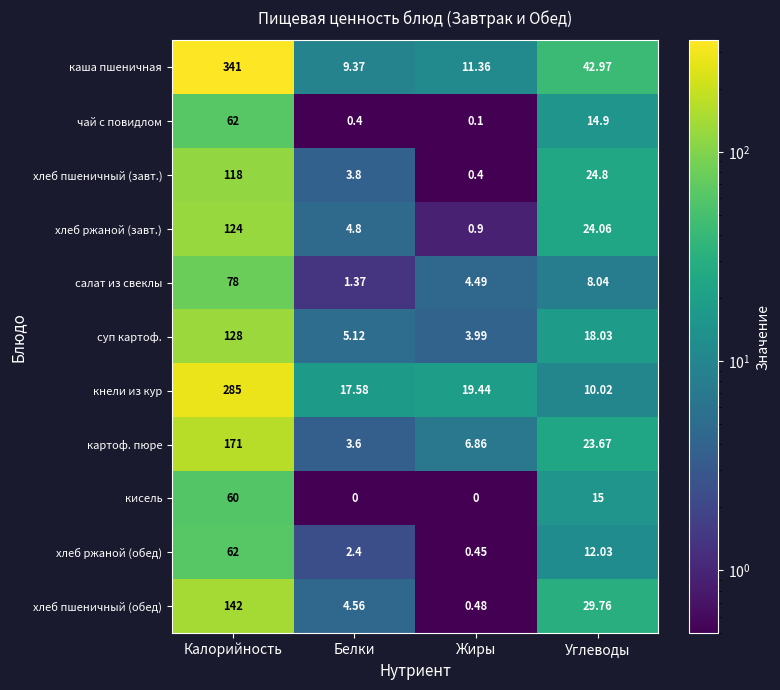

At how many categories does at least one series exceed 44?

1